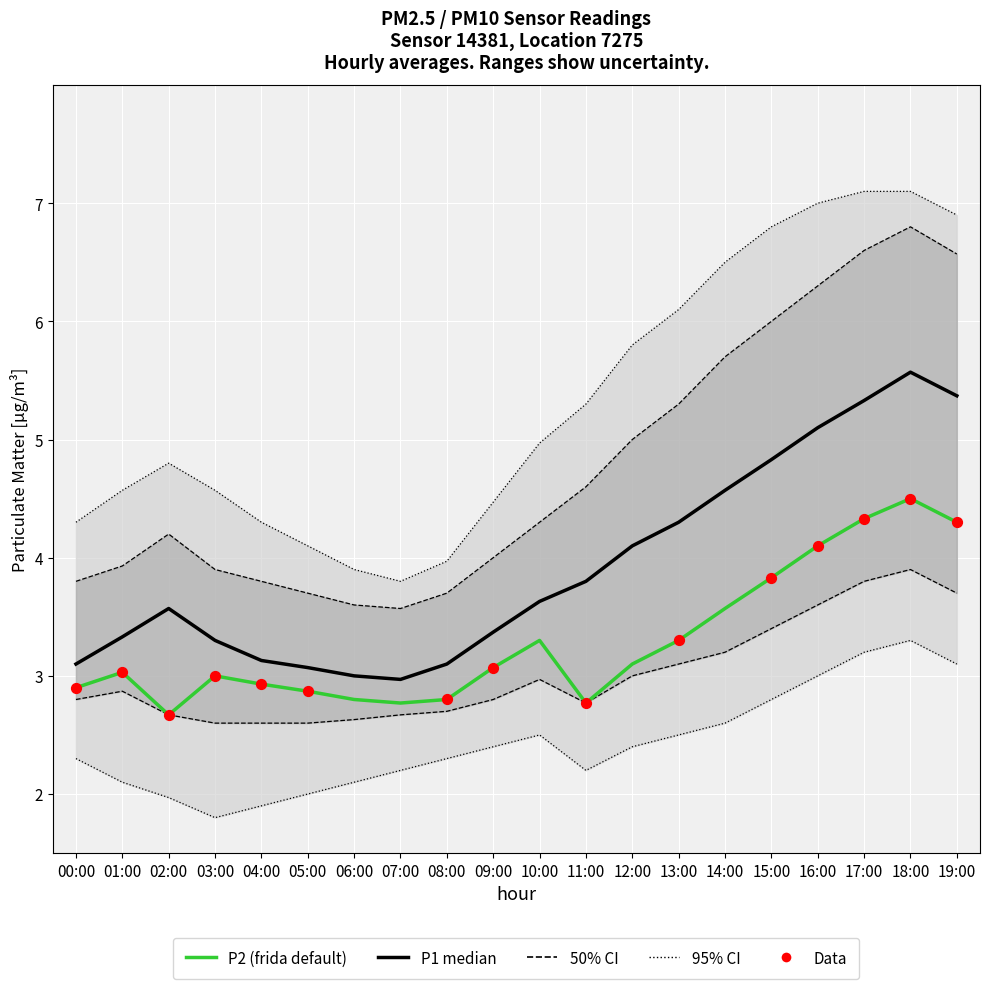

Which series contains the highest Y value?

P1_upper95